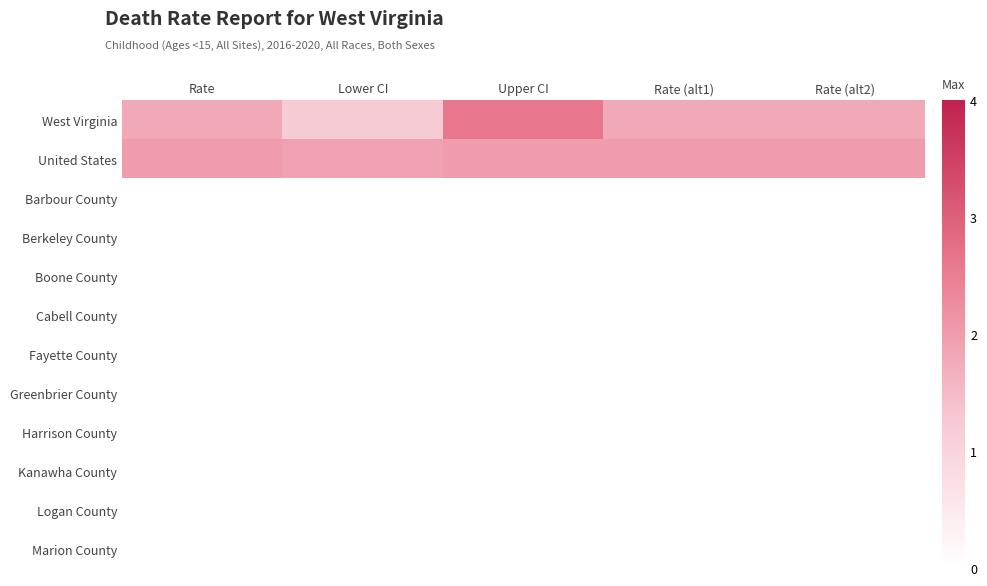

List the series in order of their peak value, lowest first.

Barbour County, Berkeley County, Boone County, Cabell County, Fayette County, Greenbrier County, Harrison County, Kanawha County, Logan County, Marion County, United States, West Virginia